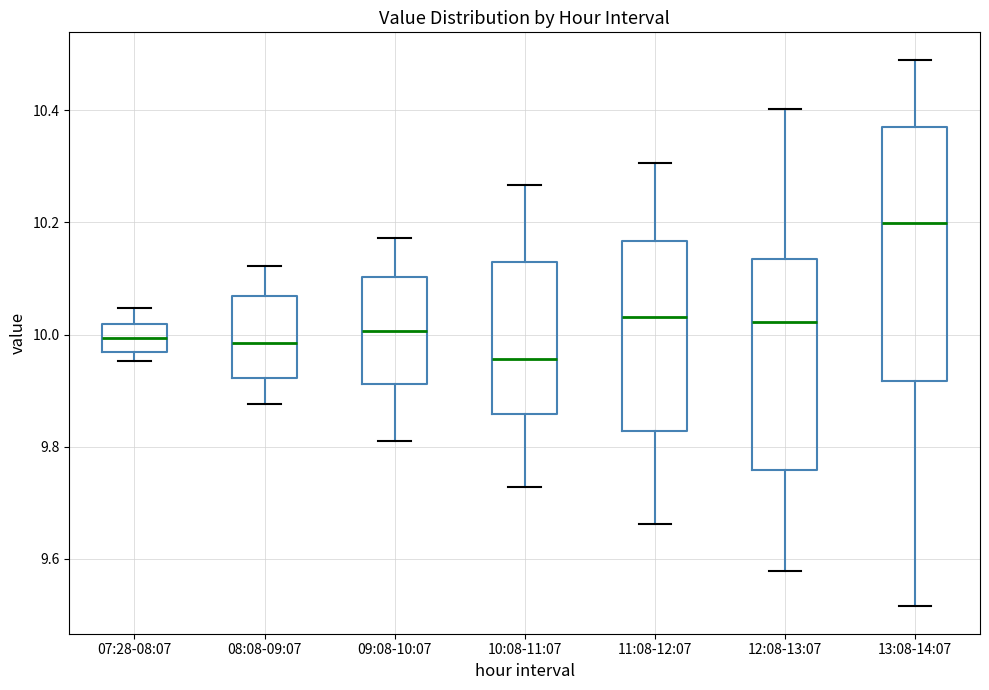

Reading left to right, read every box against the y-axis: the position of its median line, the range the box covers, and the ends of its whiskers. The values are not printed on the chart, so give them approximately, as read against the axis.

07:28-08:07: median 10.00, box 9.96 to 10.02, whiskers 9.96 (just below the box's lower edge) to 10.04
08:08-09:07: median 9.98, box 9.92 to 10.06, whiskers 9.88 to 10.12
09:08-10:07: median 10.00, box 9.92 to 10.10, whiskers 9.82 to 10.18
10:08-11:07: median 9.96, box 9.86 to 10.14, whiskers 9.72 to 10.26
11:08-12:07: median 10.04, box 9.82 to 10.16, whiskers 9.66 to 10.30
12:08-13:07: median 10.02, box 9.76 to 10.14, whiskers 9.58 to 10.40
13:08-14:07: median 10.20, box 9.92 to 10.36, whiskers 9.52 to 10.50